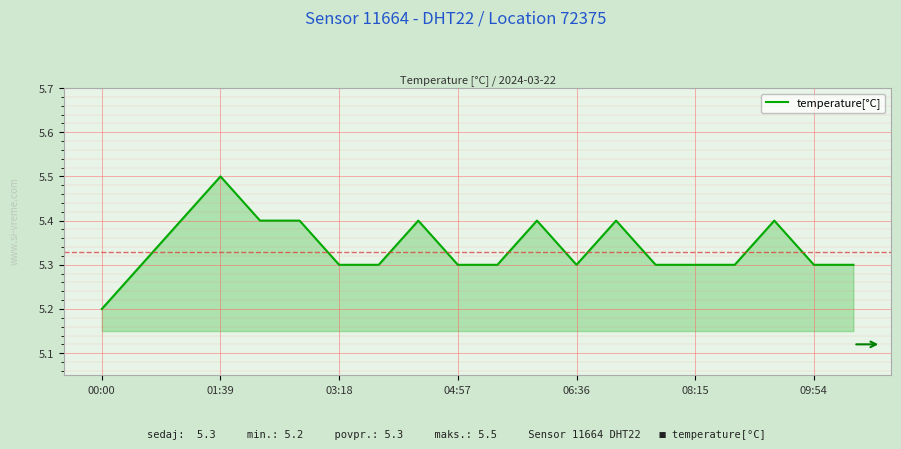

What is the minimum value shown in the chart?

5.2